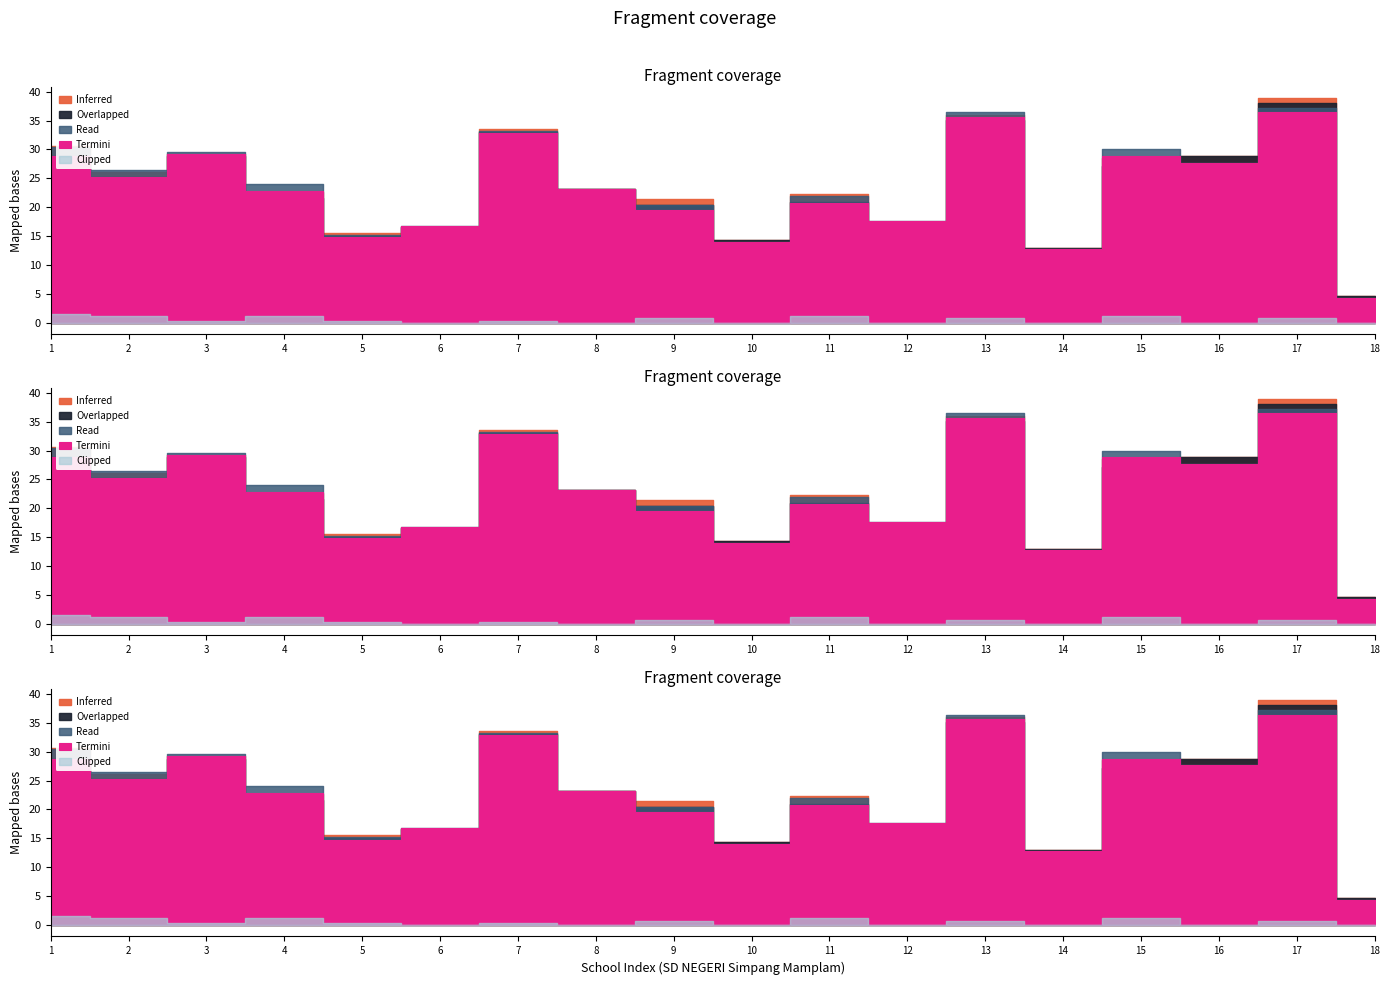

Count the number of categories in the chart.

18